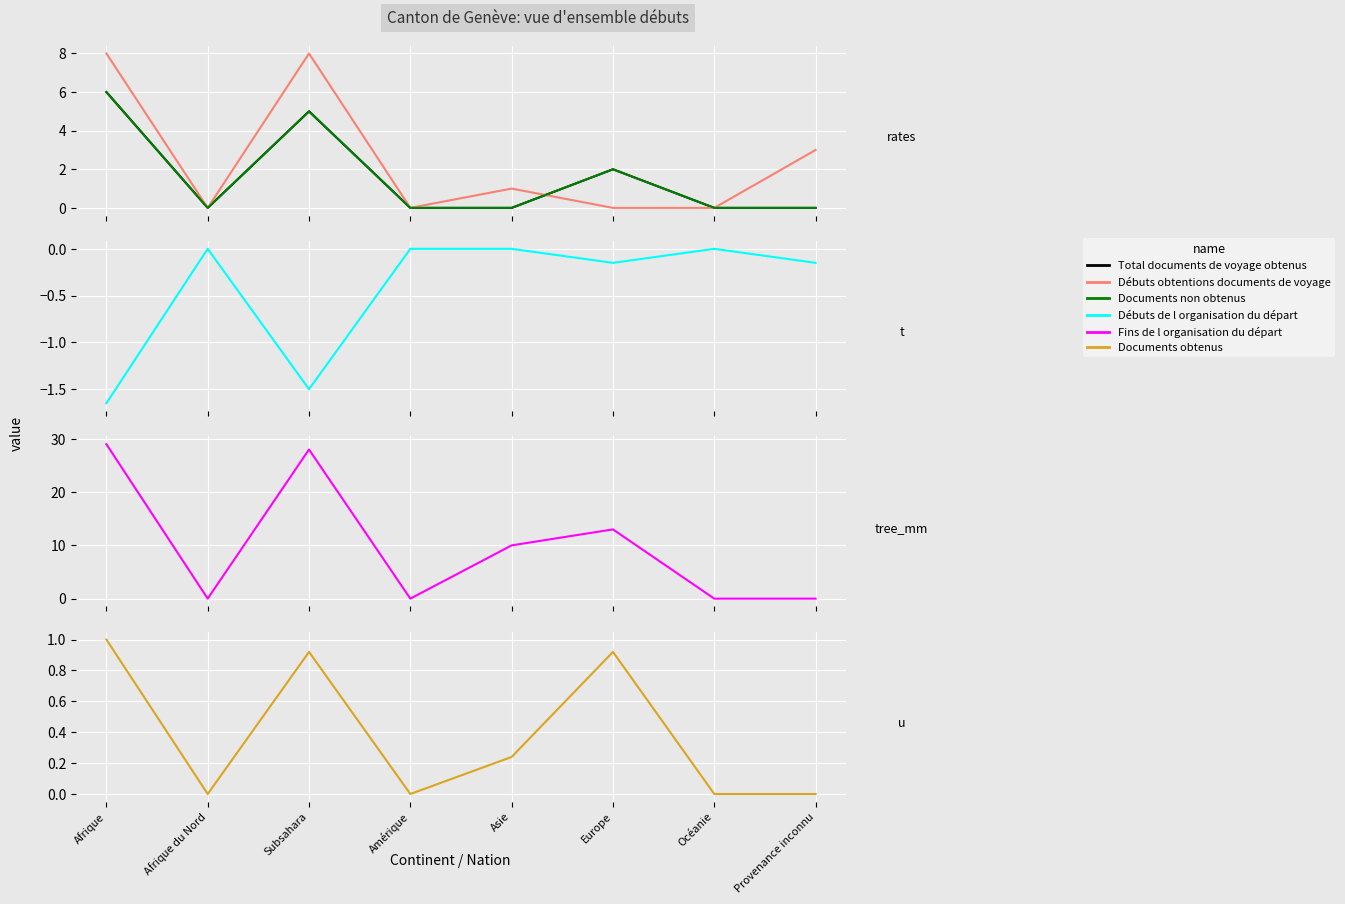

The value of Documents non obtenus at Océanie is 0.0. True or false?

True